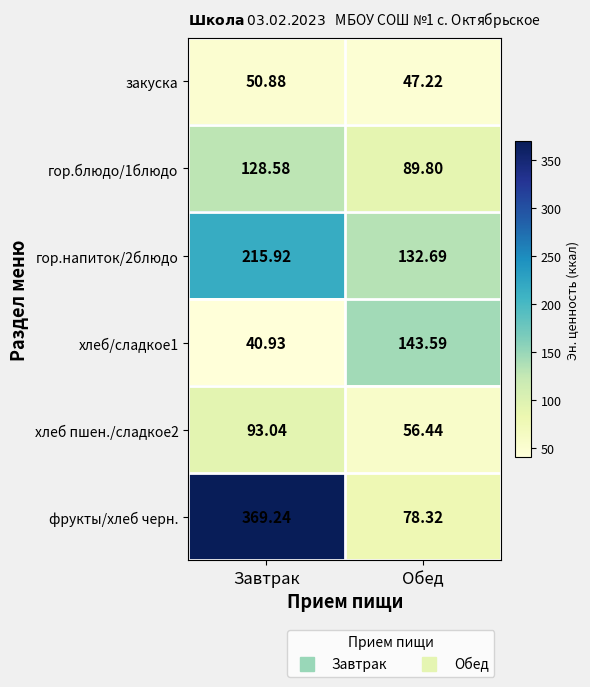

Rank the categories by закуска value from lowest to highest.

Обед, Завтрак